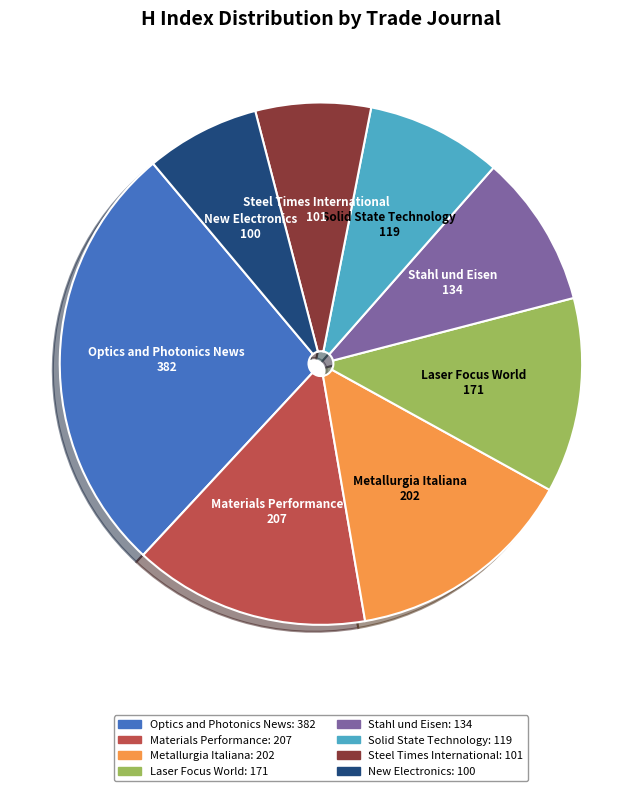

Combined, do Materials Performance and Optics and Photonics News account for over 50%?

No